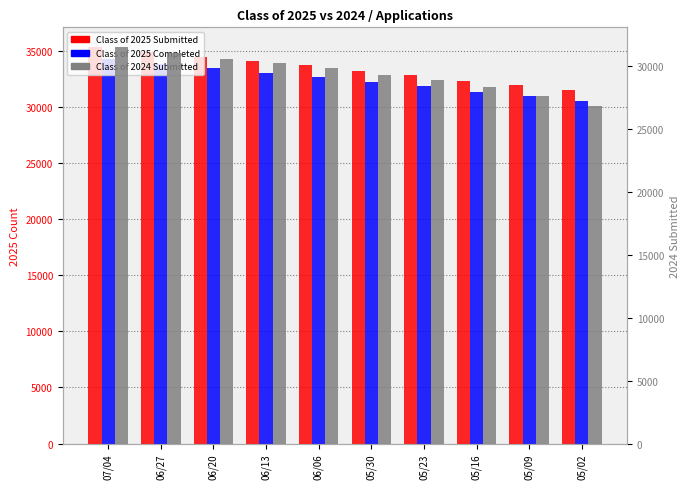

Which category has the lowest value in the Class of 2025 Submitted series?

05/02